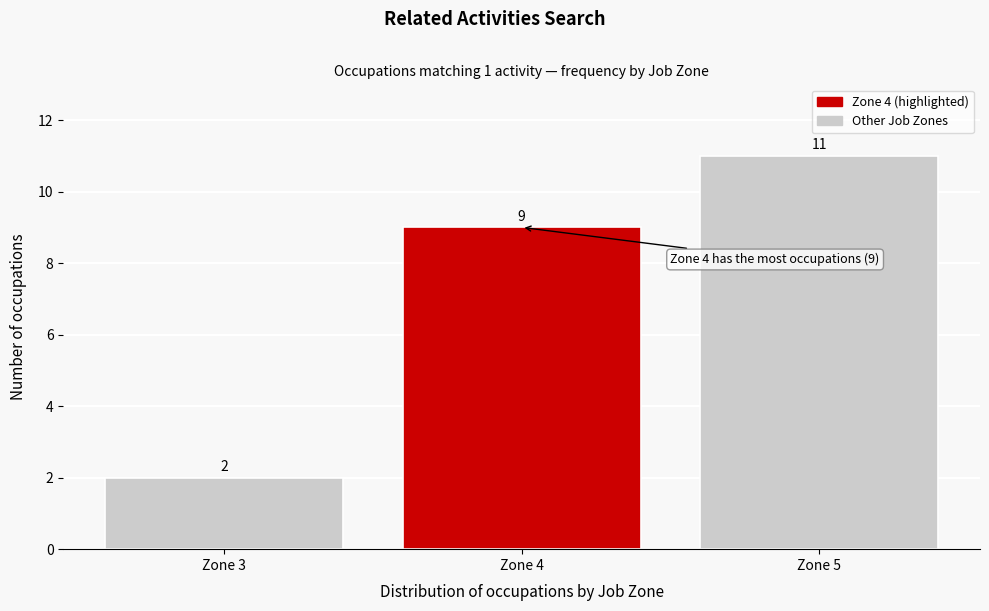

Reading left to right, list all the values displayed in this chart.

Zone 3=2	Zone 4=9	Zone 5=11